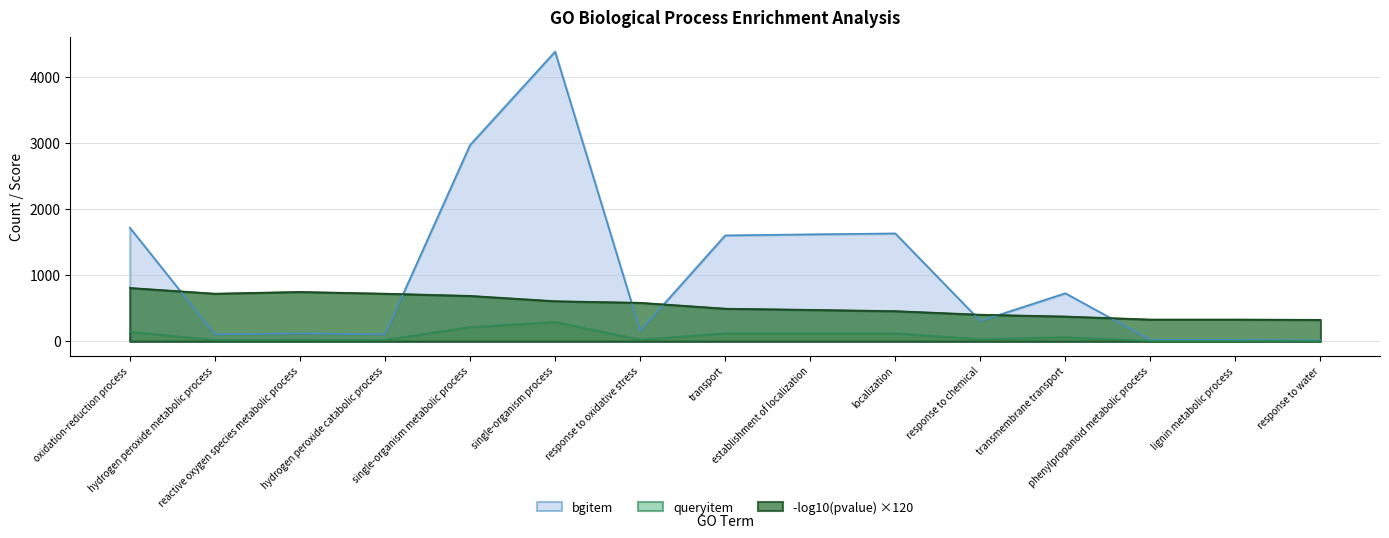

Reading left to right, list all the values displayed in this chart.

queryitem: oxidation-reduction process=142.0	hydrogen peroxide metabolic process=21.0	reactive oxygen species metabolic process=23.0	hydrogen peroxide catabolic process=21.0	single-organism metabolic process=214.0	single-organism process=292.0	response to oxidative stress=24.0	transport=121.0	establishment of localization=121.0	localization=121.0	response to chemical=32.0	transmembrane transport=60.0	phenylpropanoid metabolic process=6.0	lignin metabolic process=6.0	response to water=5.0
bgitem: oxidation-reduction process=1718.0	hydrogen peroxide metabolic process=104.0	reactive oxygen species metabolic process=119.0	hydrogen peroxide catabolic process=104.0	single-organism metabolic process=2968.0	single-organism process=4381.0	response to oxidative stress=158.0	transport=1601.0	establishment of localization=1617.0	localization=1631.0	response to chemical=307.0	transmembrane transport=726.0	phenylpropanoid metabolic process=21.0	lignin metabolic process=21.0	response to water=14.0
pvalue_neg_log10: oxidation-reduction process=806.4	hydrogen peroxide metabolic process=720.0	reactive oxygen species metabolic process=746.4	hydrogen peroxide catabolic process=720.0	single-organism metabolic process=686.4	single-organism process=606.0	response to oxidative stress=582.0	transport=493.2	establishment of localization=475.2	localization=456.0	response to chemical=402.0	transmembrane transport=374.4	phenylpropanoid metabolic process=328.8	lignin metabolic process=328.8	response to water=324.0